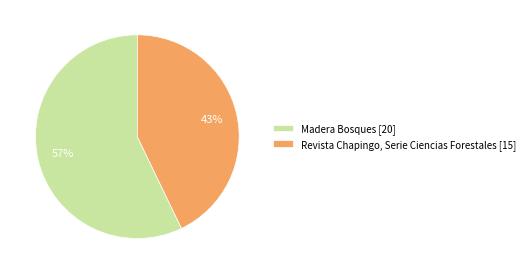

Which category accounts for the majority?

Madera Bosques